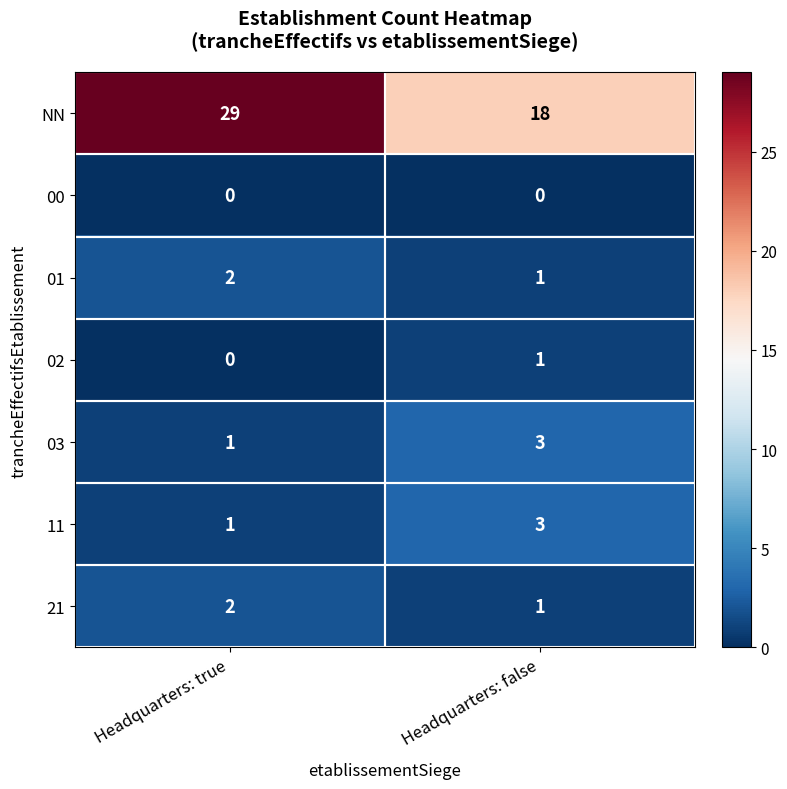

The value of 01 at Headquarters: true is 1. True or false?

False